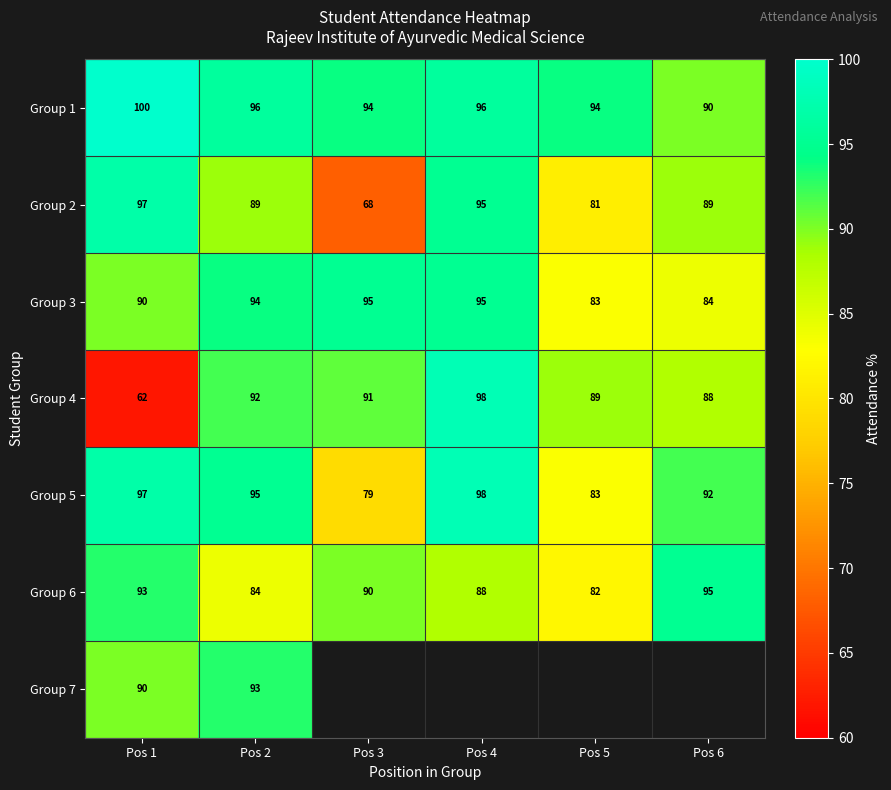

List the labels in order of Group 6 value, smallest first.

Pos 5, Pos 2, Pos 4, Pos 3, Pos 1, Pos 6